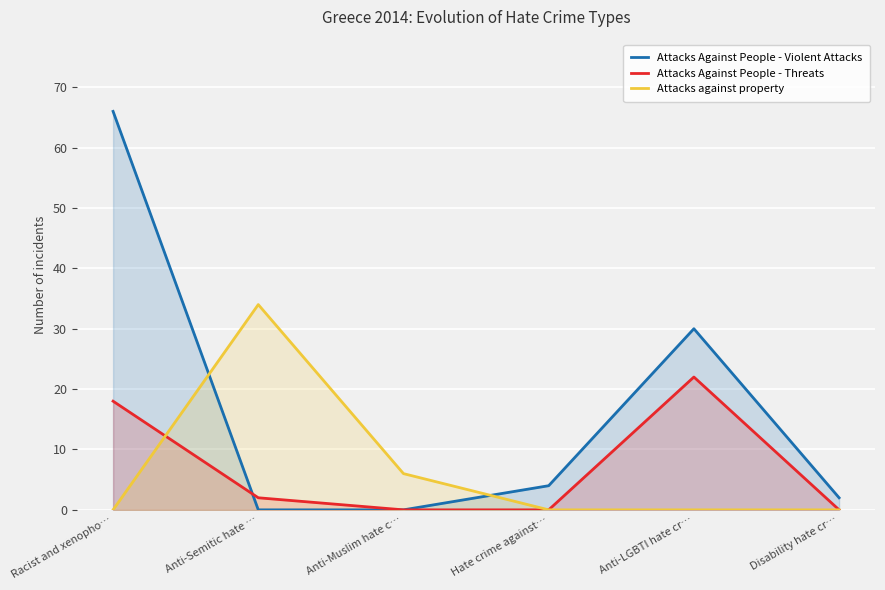

Rank the series by their maximum value, from lowest to highest.

Attacks Against People - Threats, Attacks against property, Attacks Against People - Violent Attacks